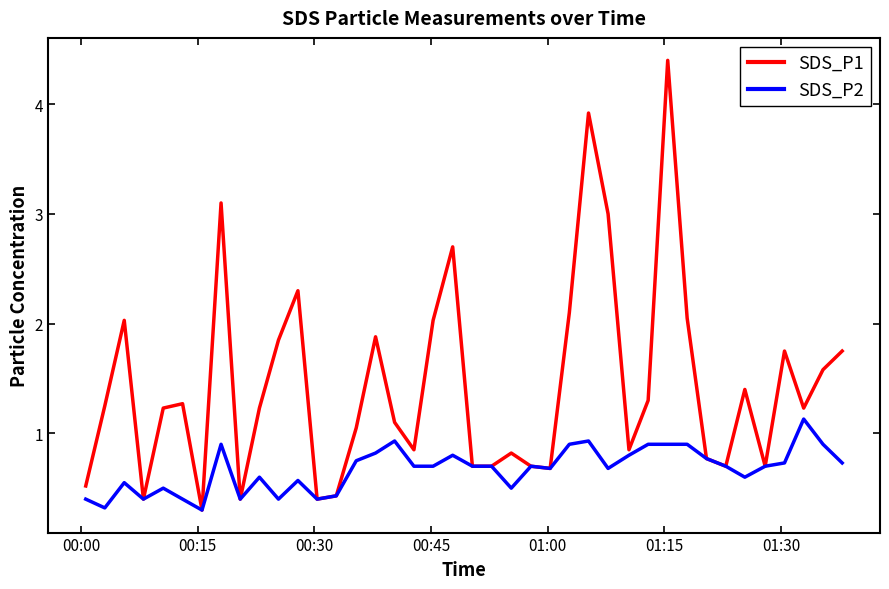

Which series has the largest total across all categories?

SDS_P1